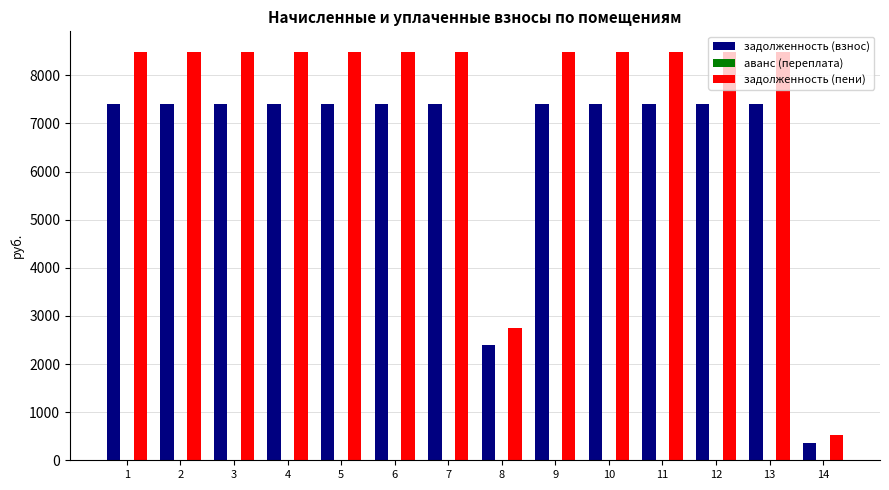

How many values in the задолженность (пени) series are below 8489?

2